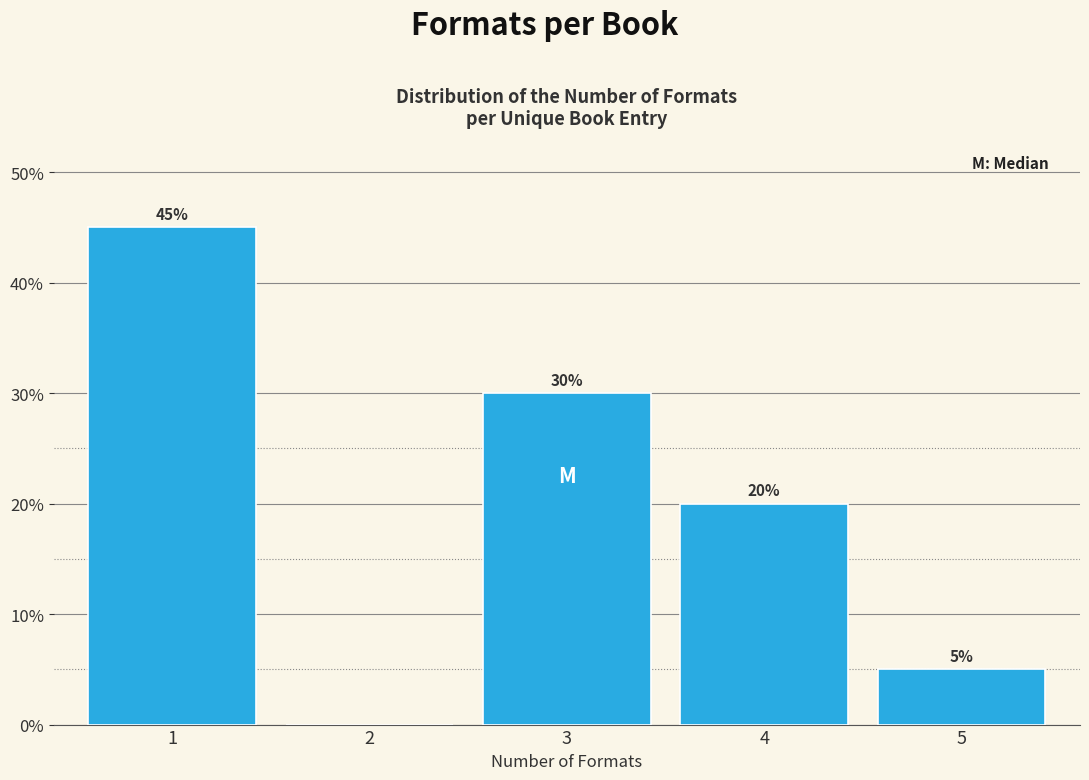

Reading left to right, transcribe all the data shown in this chart.

1=45	2=0	3=30	4=20	5=5